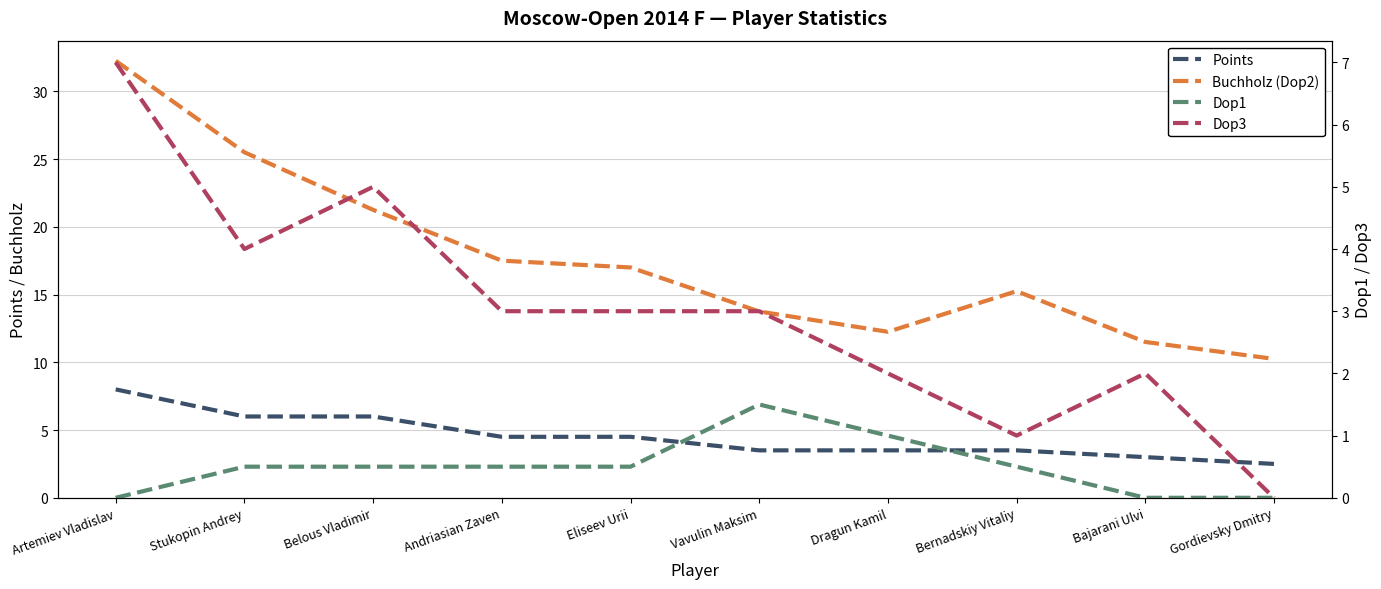

How many lines are shown in the chart?

4